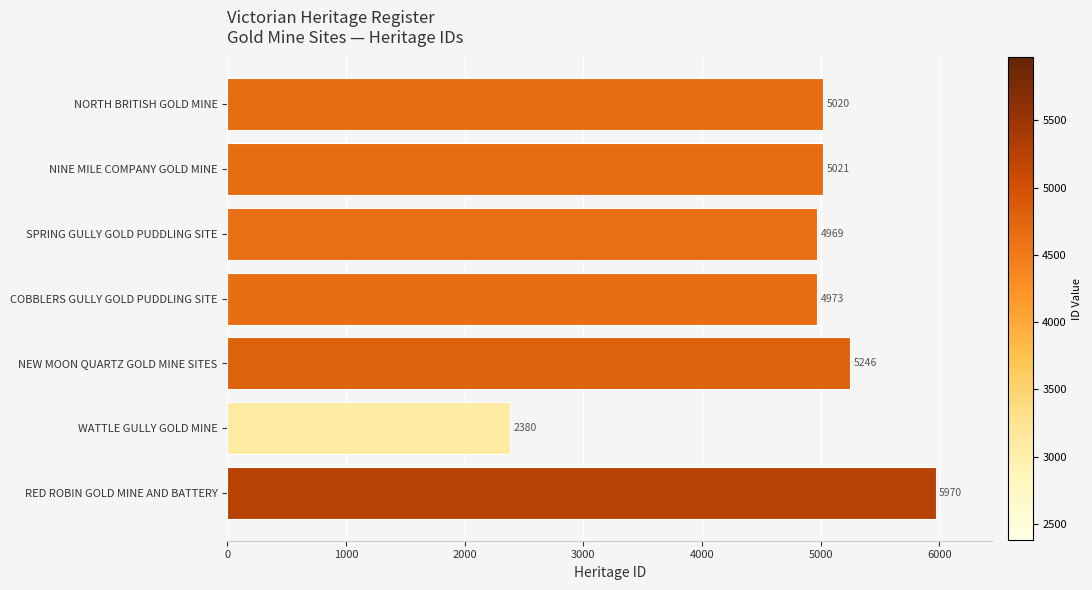

True or false: the data shows 4023 at RED ROBIN GOLD MINE AND BATTERY.

False